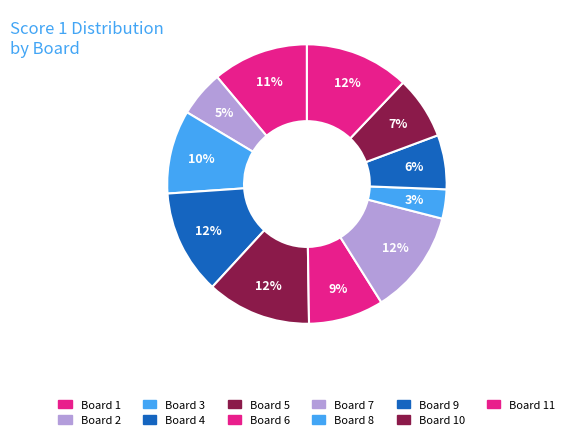

How many segments does this pie chart have?

11